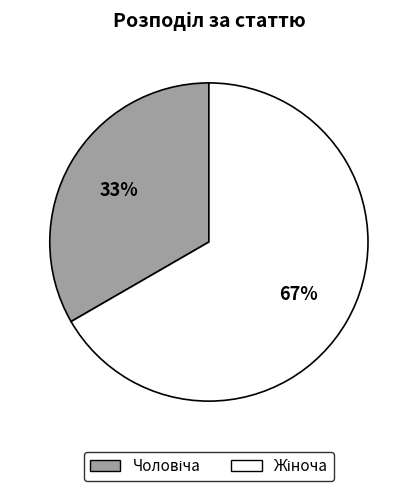

Is there any slice that represents more than half of the pie?

Yes